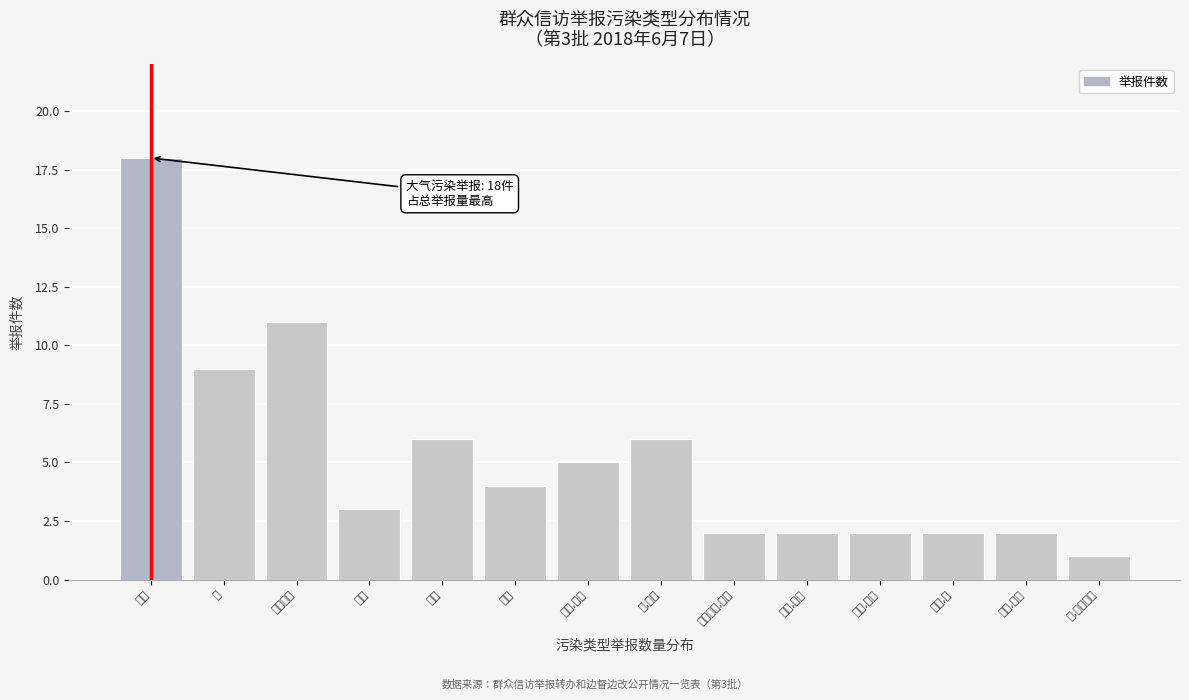

Reading left to right, list all the values displayed in this chart.

18	9	11	3	6	4	5	6	2	2	2	2	2	1